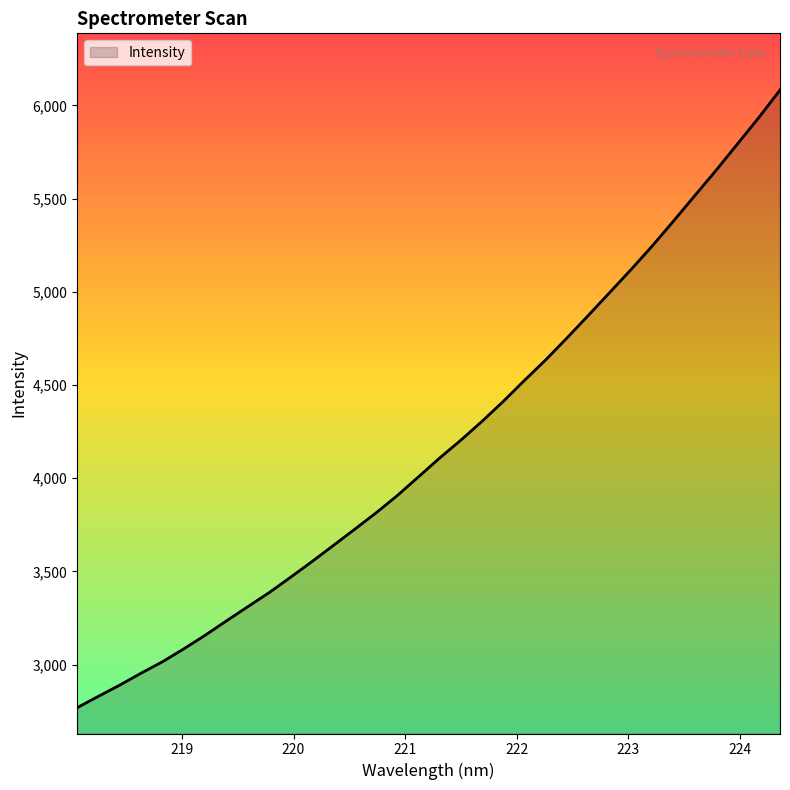

What is the difference between the maximum and minimum values?

3312.4